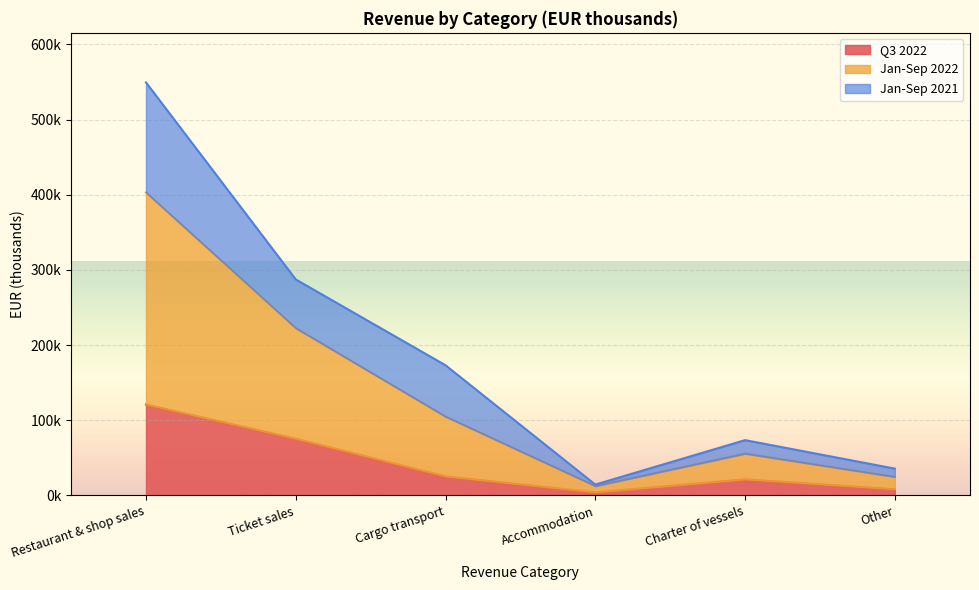

What are all the series names shown in the legend?

Q3 2022, Jan-Sep 2022, Jan-Sep 2021